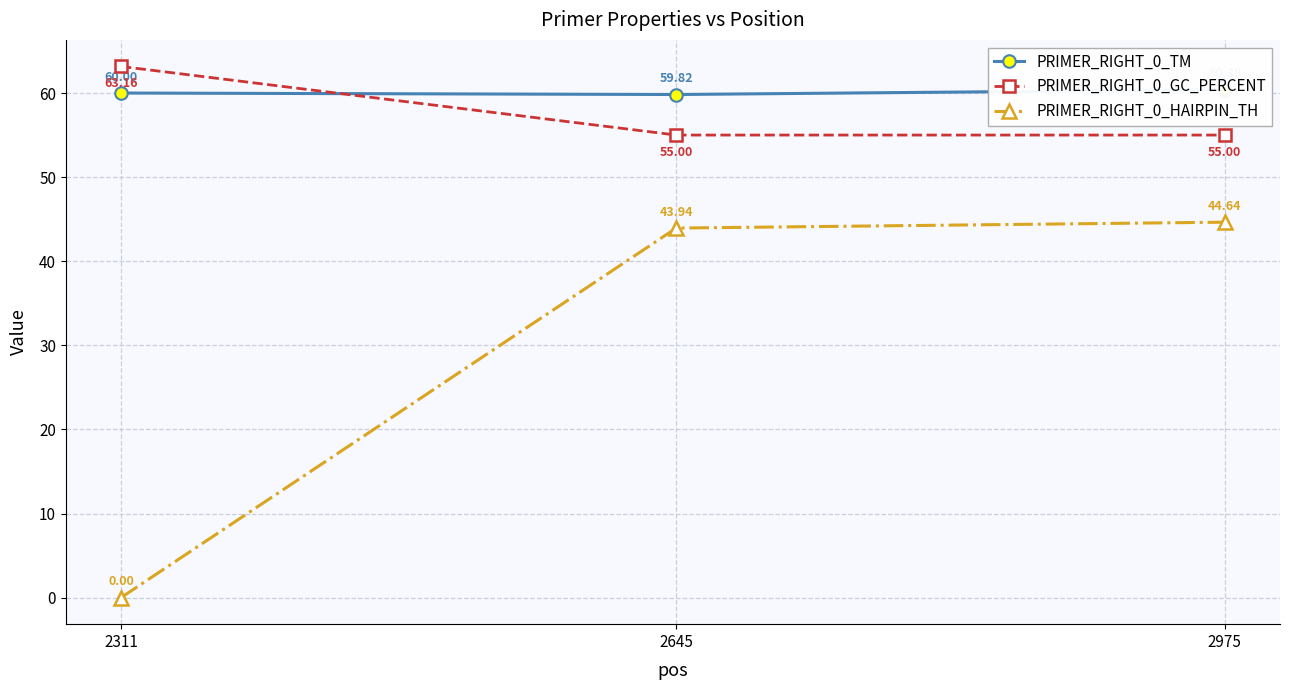

What is the value of the PRIMER_RIGHT_0_HAIRPIN_TH point at the 3rd from the left?

44.6